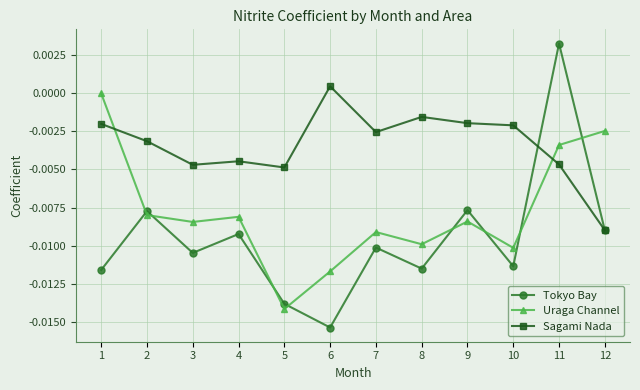

Does the chart display data point markers on the line(s)?

Yes